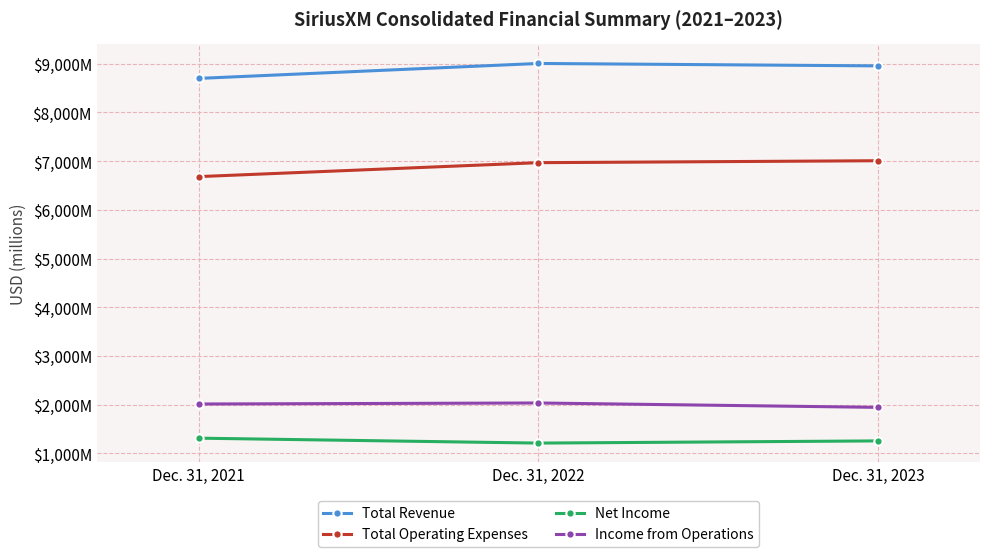

Reading left to right, extract all data points from this chart.

Total Revenue: Dec. 31, 2021=8696	Dec. 31, 2022=9003	Dec. 31, 2023=8953
Total Operating Expenses: Dec. 31, 2021=6681	Dec. 31, 2022=6967	Dec. 31, 2023=7007
Net Income: Dec. 31, 2021=1314	Dec. 31, 2022=1213	Dec. 31, 2023=1258
Income from Operations: Dec. 31, 2021=2015	Dec. 31, 2022=2036	Dec. 31, 2023=1946